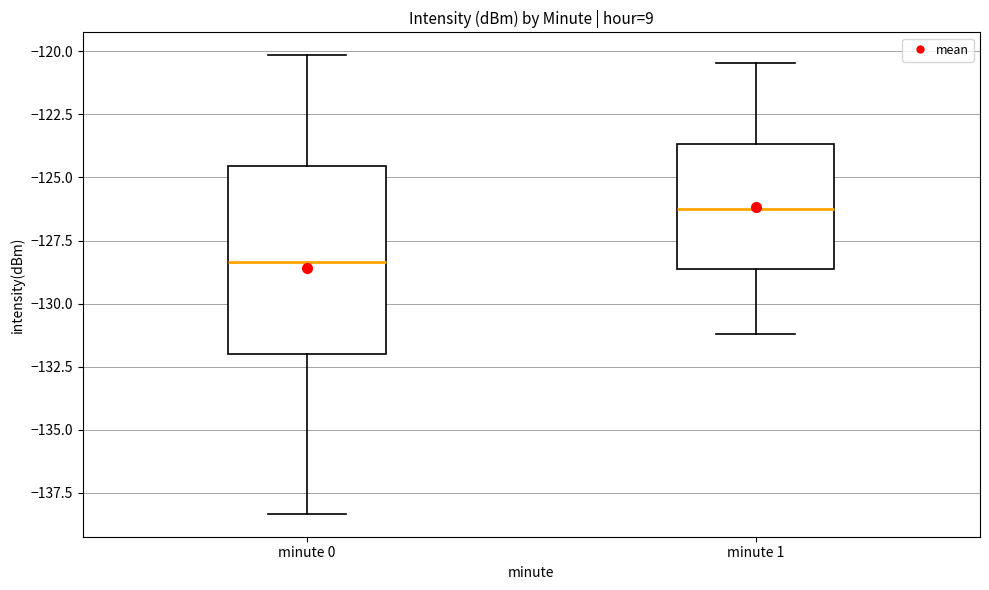

Which box has the lowest median line?

minute 0